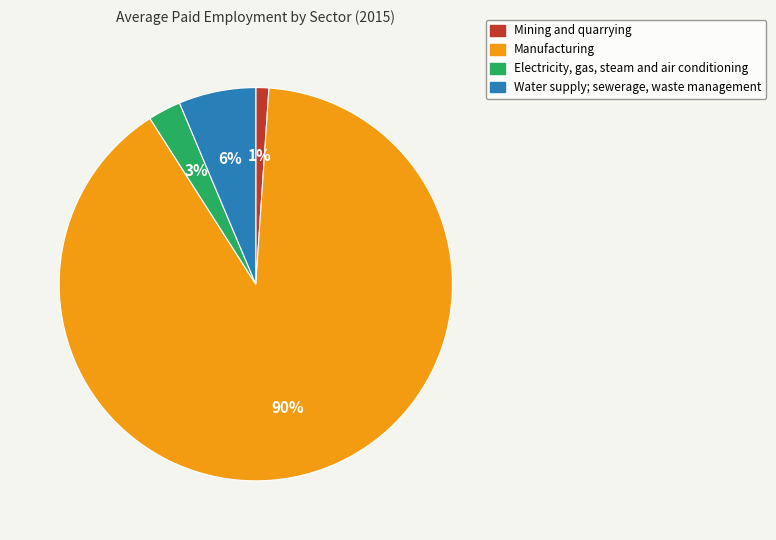

To the nearest percent, what portion does Electricity, gas, steam and air conditioning represent?

3%